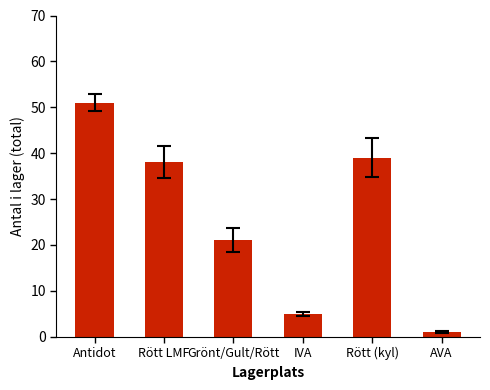

At which label is the value closest to 26?

Grönt/Gult/Rött